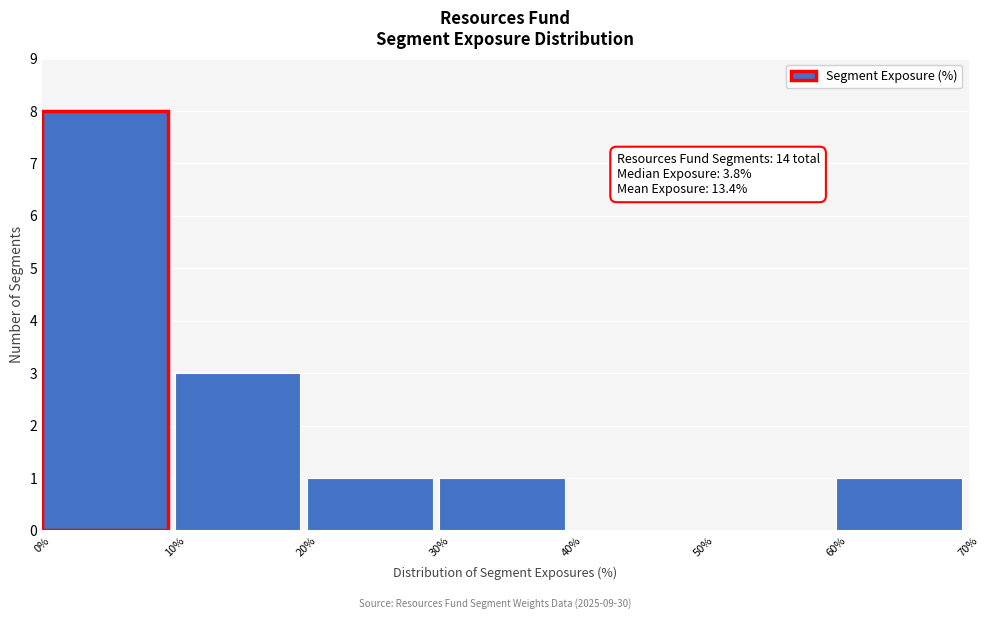

Over which range of the x-axis is the bar tallest?

0% to 10%